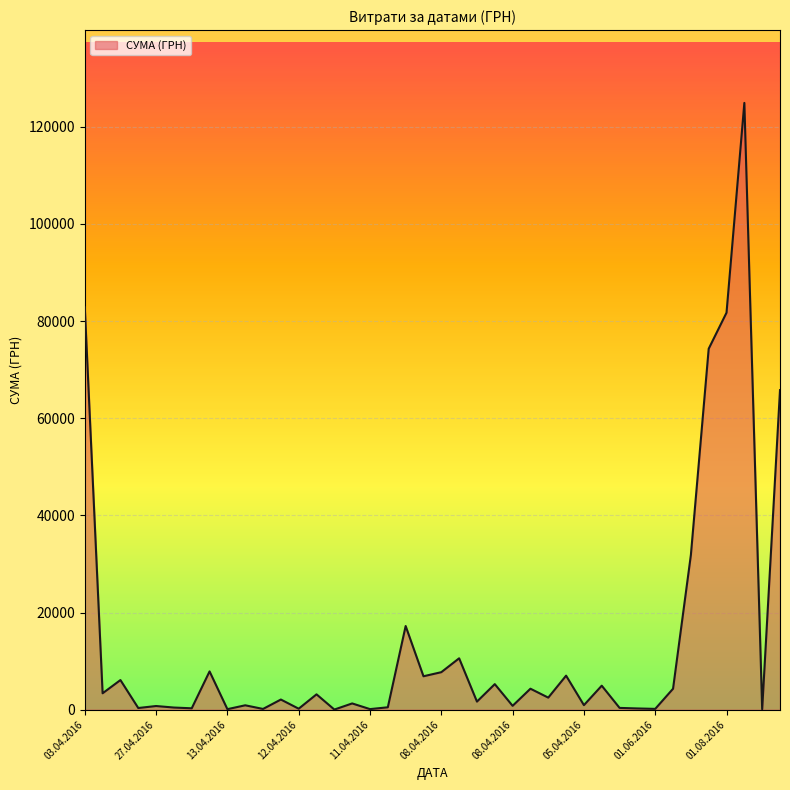

What is the maximum value shown in the chart?

124904.8